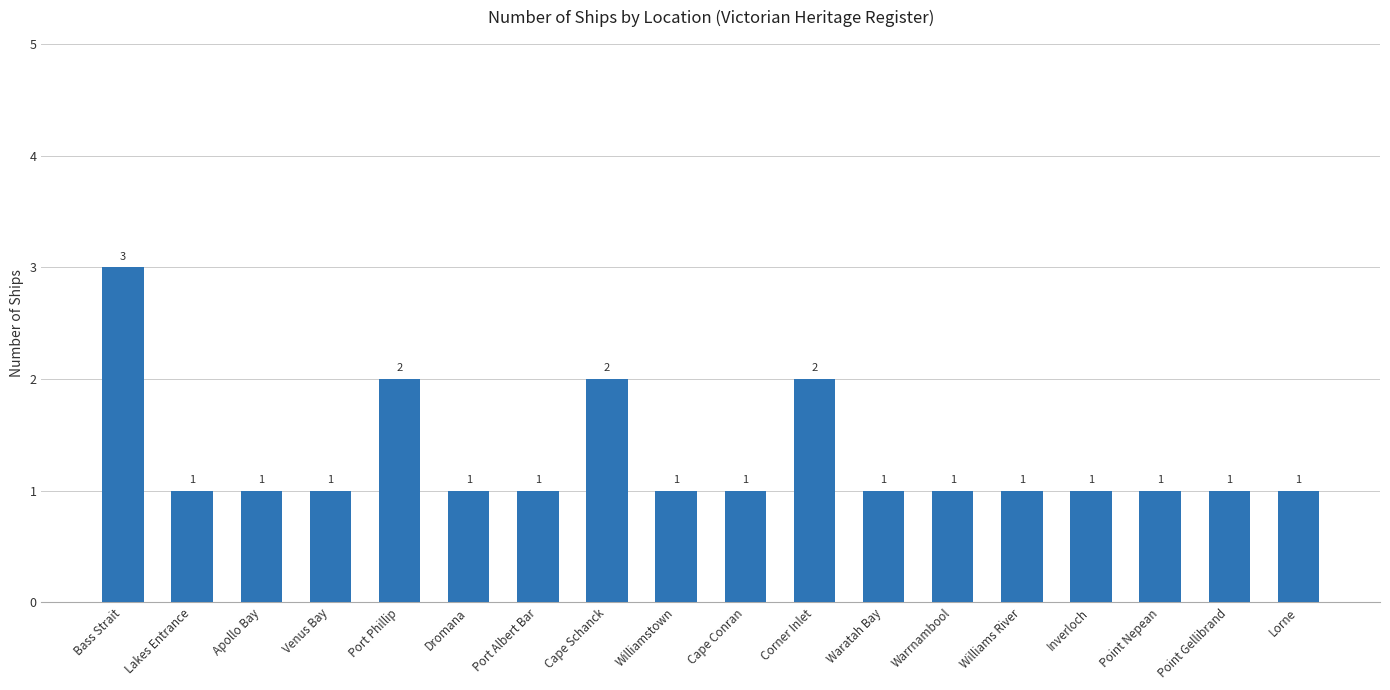

What is the greatest value displayed?

3